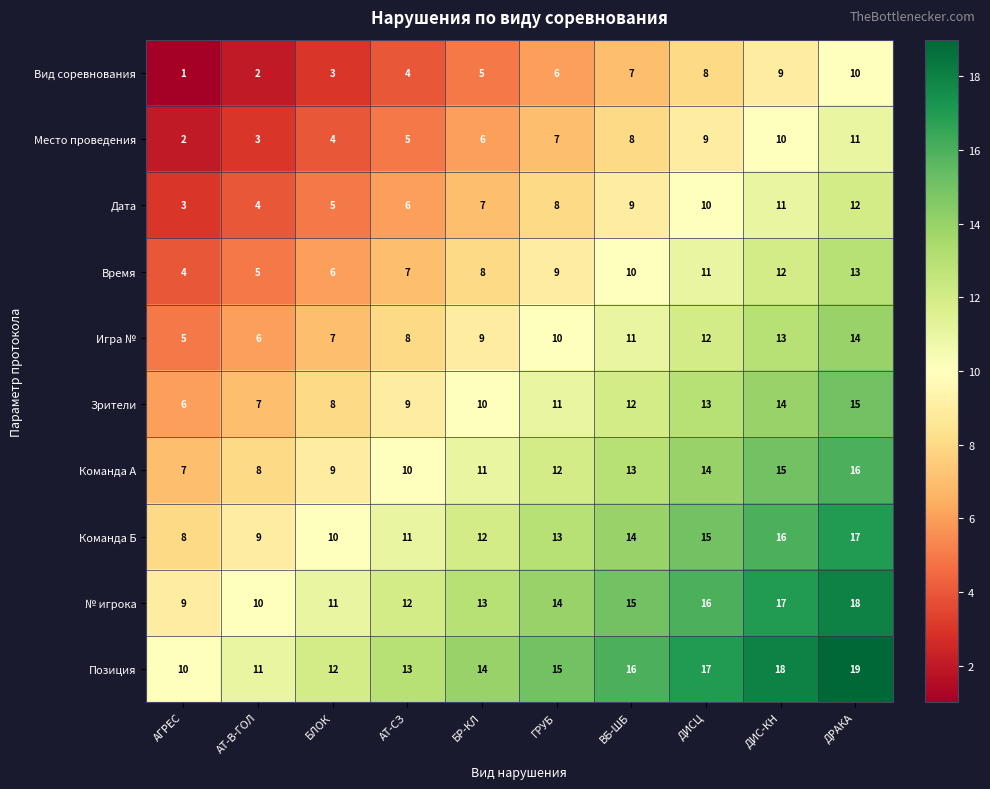

Which category has the highest value in the Позиция series?

ДРАКА